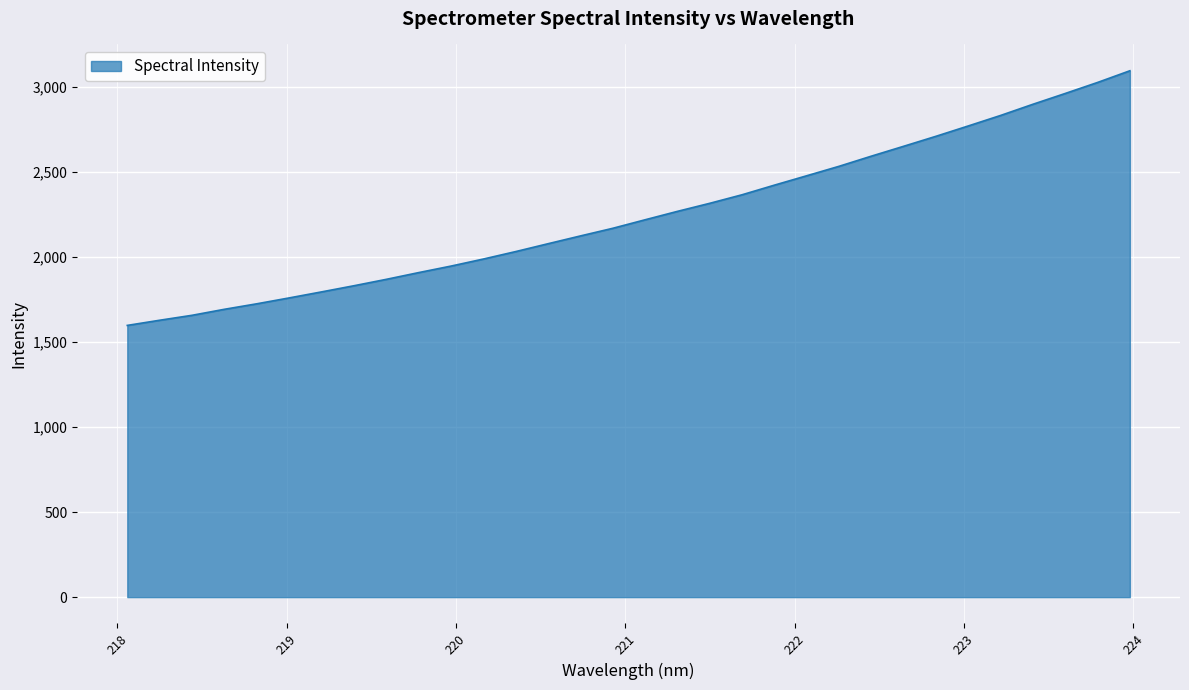

How many series are shown in this chart?

1